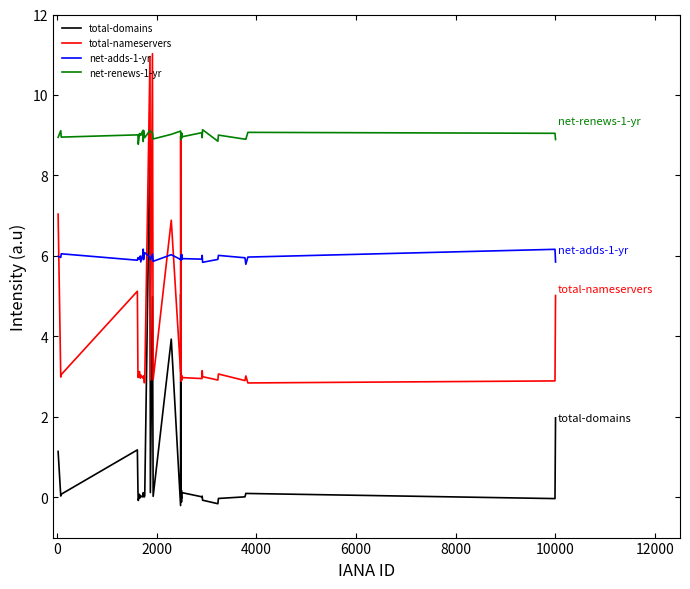

What is the value of the total-domains point at the 40th from the left?

2.0